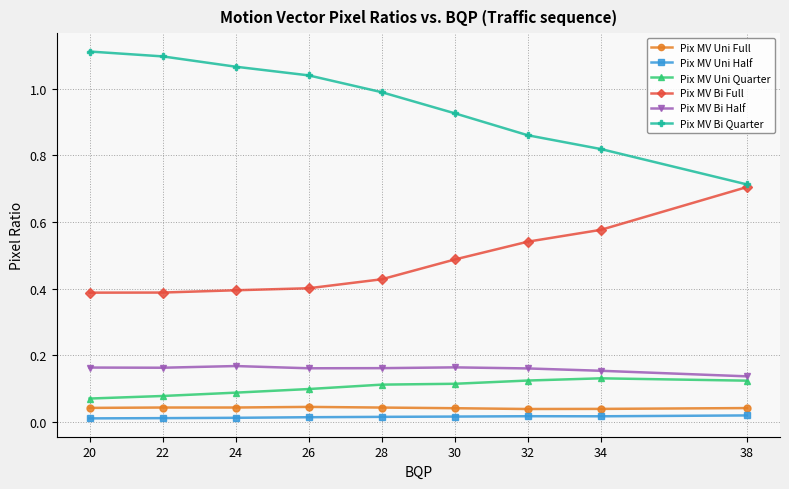

Count the number of categories in the chart.

9